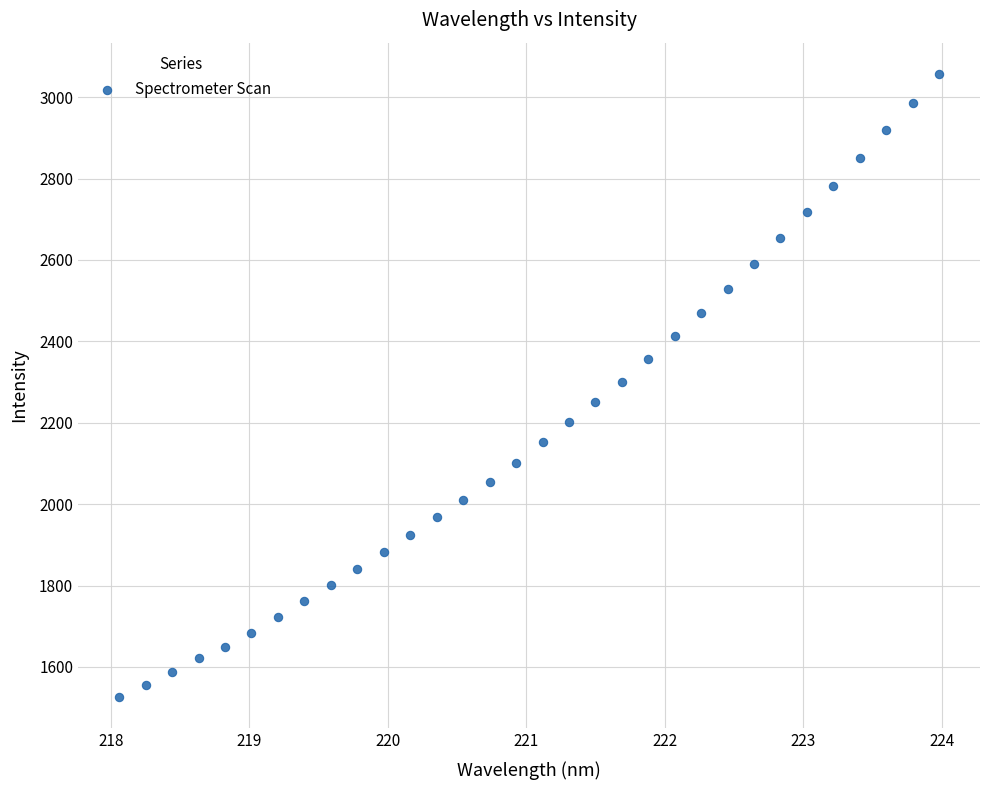

What is the range of Y values (max minus min)?

1531.6